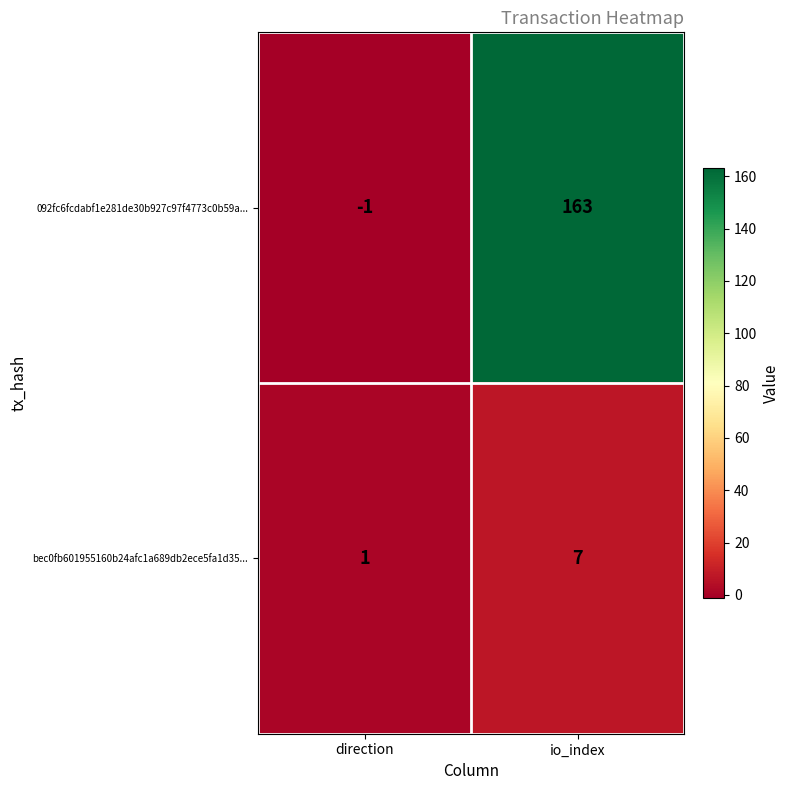

Where is bec0fb601955160b24afc1a689db2ece5fa1d35... nearest to the value 4?

direction